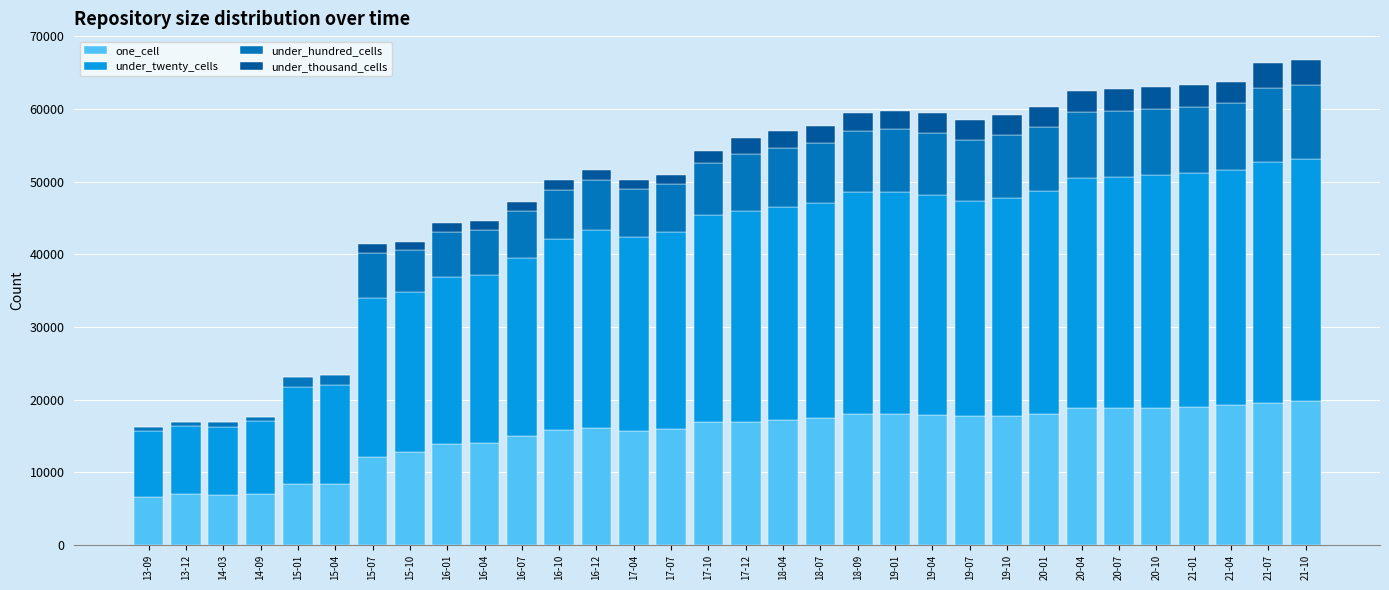

Count the number of data series in this chart.

4